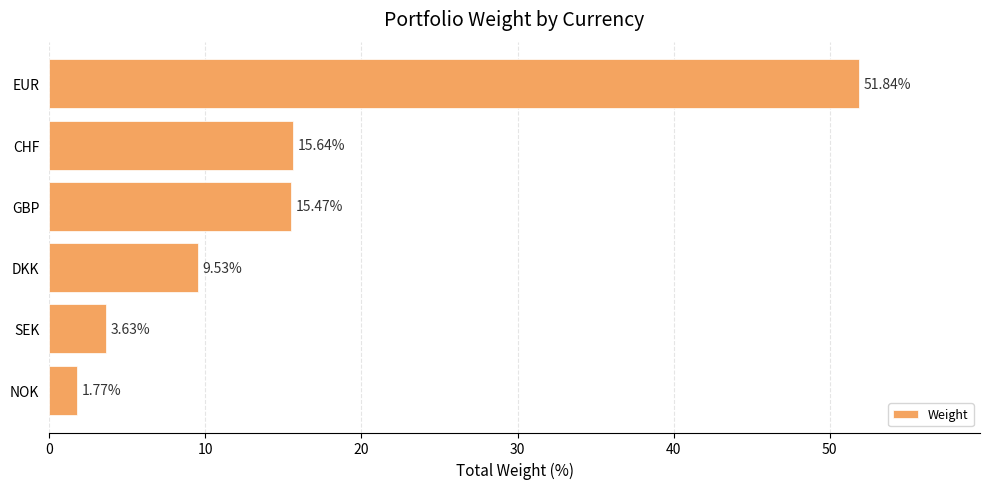

What is the label of the 5th bar from the top?

SEK